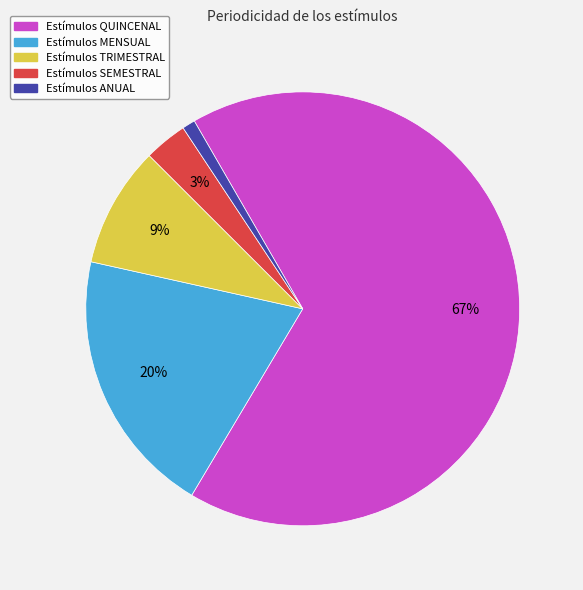

To the nearest percent, what is the difference between the largest and smallest slice percentages?

66%